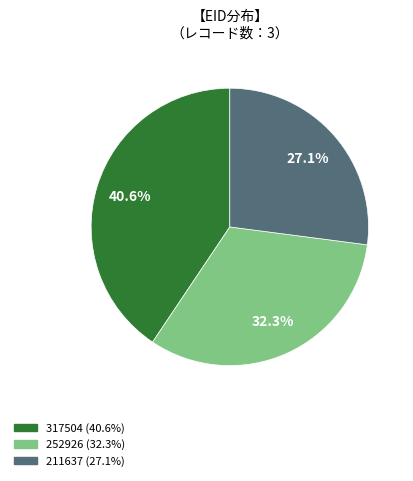

Which slice is the smallest?

211637